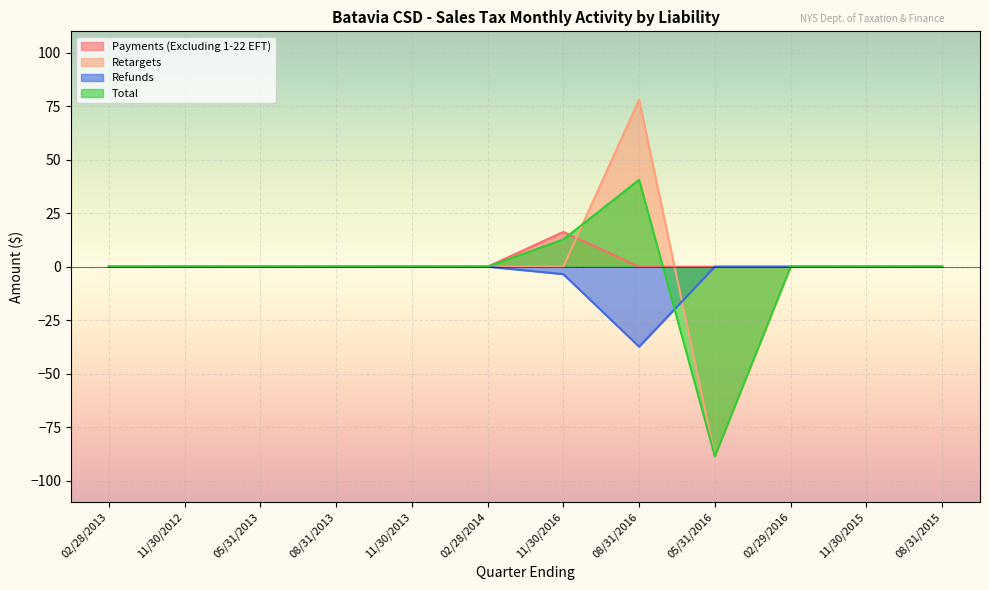

Reading left to right, list all the values displayed in this chart.

Payments (Excluding 1-22 EFT): 02/28/2013=0.0	11/30/2012=0.0	05/31/2013=0.0	08/31/2013=0.0	11/30/2013=0.0	02/28/2014=0.0	11/30/2016=16.2	08/31/2016=0.0	05/31/2016=0.0	02/29/2016=0.0	11/30/2015=0.0	08/31/2015=0.0
Retargets: 02/28/2013=0.0	11/30/2012=0.0	05/31/2013=0.0	08/31/2013=0.0	11/30/2013=0.0	02/28/2014=0.0	11/30/2016=0.0	08/31/2016=78.0	05/31/2016=-88.6	02/29/2016=0.0	11/30/2015=0.0	08/31/2015=0.0
Refunds: 02/28/2013=0.0	11/30/2012=0.0	05/31/2013=0.0	08/31/2013=0.0	11/30/2013=0.0	02/28/2014=0.0	11/30/2016=-3.5	08/31/2016=-37.4	05/31/2016=0.0	02/29/2016=0.0	11/30/2015=0.0	08/31/2015=0.0
Total: 02/28/2013=0.0	11/30/2012=0.0	05/31/2013=0.0	08/31/2013=0.0	11/30/2013=0.0	02/28/2014=0.0	11/30/2016=12.7	08/31/2016=40.6	05/31/2016=-88.6	02/29/2016=0.0	11/30/2015=0.0	08/31/2015=0.0